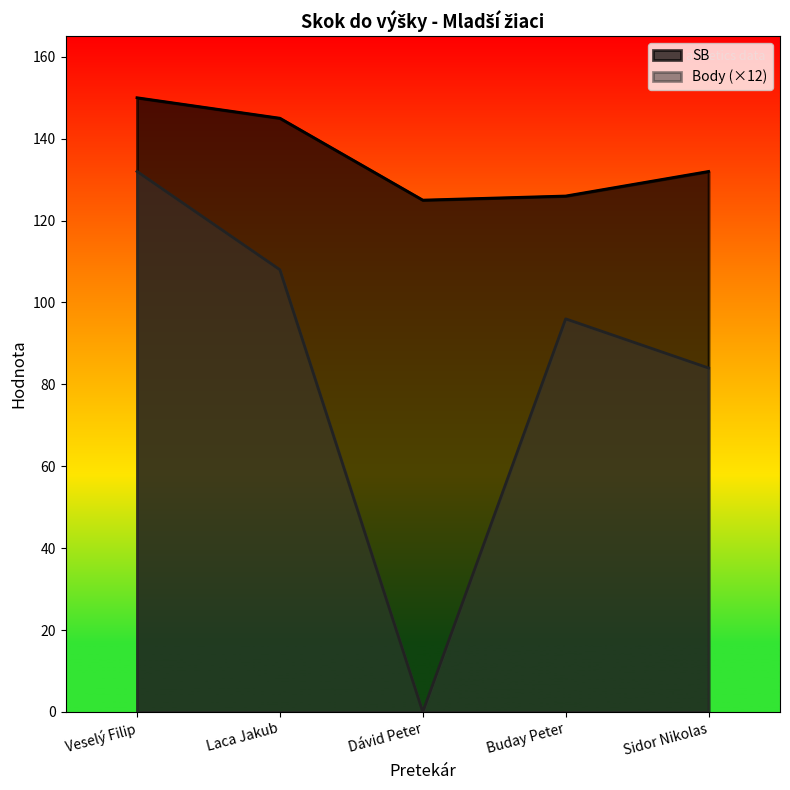

At which category does Body reach its first local peak?

Buday Peter